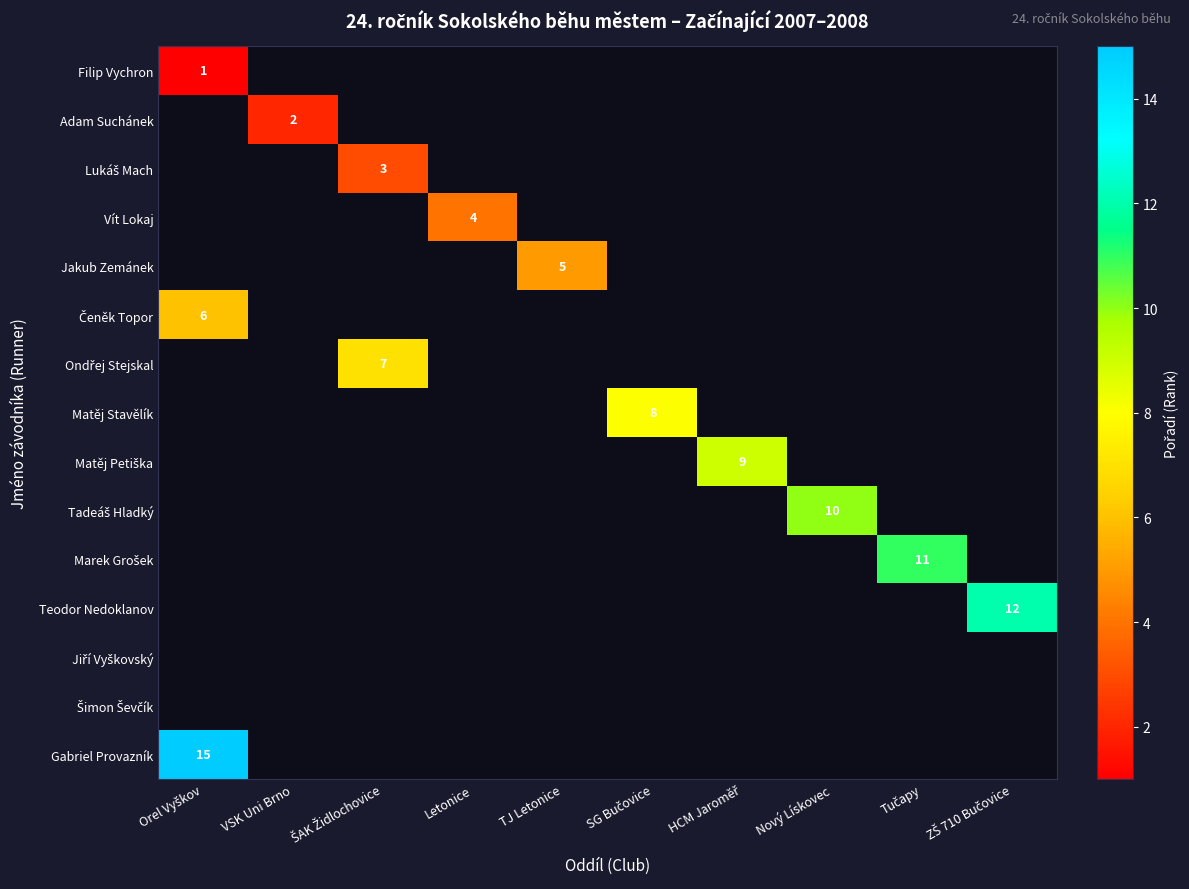

True or false: Tadeáš Hladký has a value of 0 at VSK Uni Brno.

True